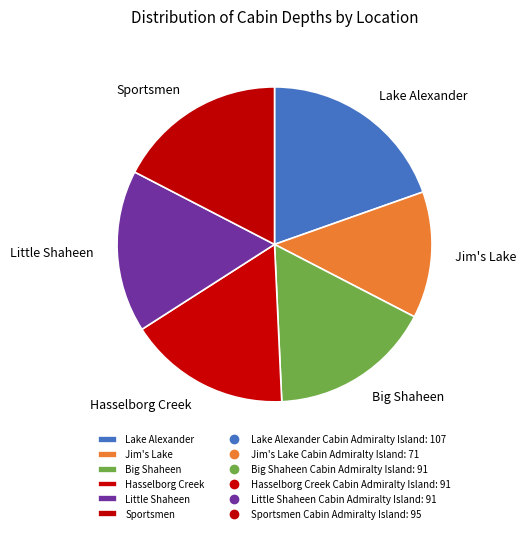

Does Little Shaheen represent more than half of the total?

No